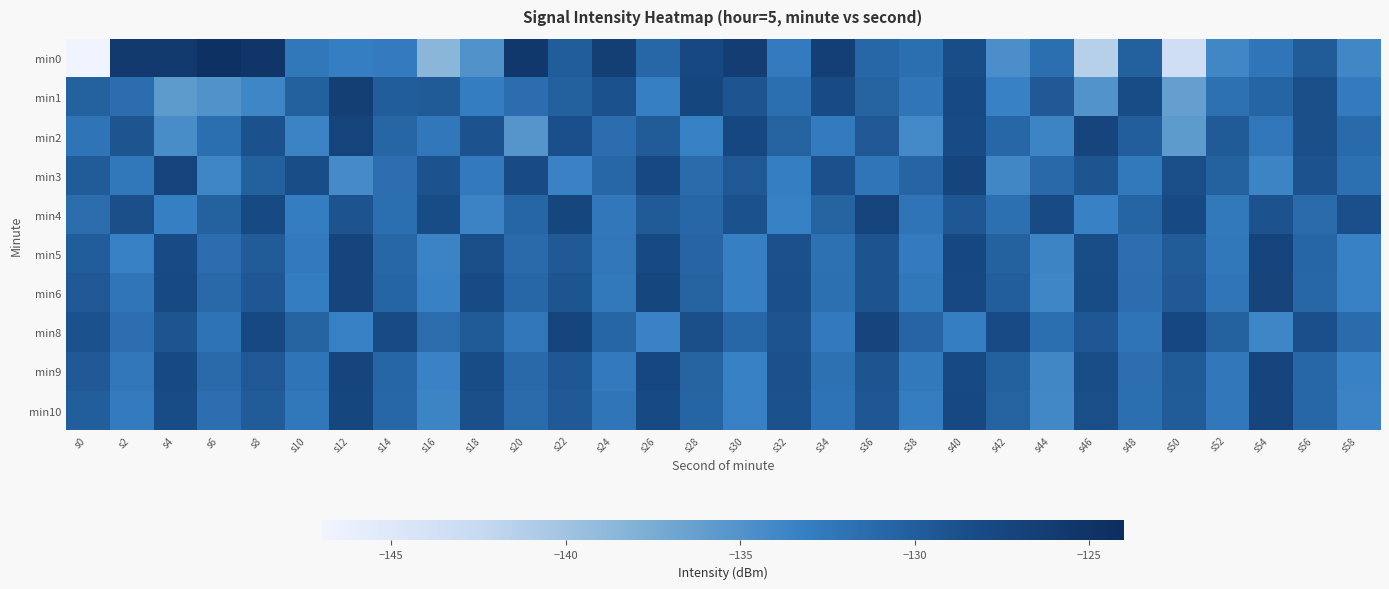

Reading left to right, extract all data points from this chart.

min0: s0=-147.0	s2=-125.9	s4=-125.8	s6=-124.6	s8=-125.1	s10=-132.5	s12=-133.1	s14=-132.7	s16=-138.5	s18=-134.9	s20=-125.6	s22=-130.0	s24=-126.5	s26=-131.0	s28=-127.7	s30=-126.3	s32=-132.8	s34=-126.5	s36=-131.0	s38=-131.7	s40=-128.4	s42=-134.6	s44=-131.7	s46=-141.4	s48=-130.2	s50=-143.4	s52=-134.0	s54=-132.2	s56=-129.8	s58=-134.0
min1: s0=-130.3	s2=-131.5	s4=-135.9	s6=-135.0	s8=-133.8	s10=-130.2	s12=-126.4	s14=-130.0	s16=-129.7	s18=-133.0	s20=-131.5	s22=-130.2	s24=-128.9	s26=-133.1	s28=-127.5	s30=-129.3	s32=-131.7	s34=-128.1	s36=-130.5	s38=-132.2	s40=-127.8	s42=-133.4	s44=-129.6	s46=-135.1	s48=-128.3	s50=-136.2	s52=-131.9	s54=-130.7	s56=-128.5	s58=-132.8
min2: s0=-132.1	s2=-129.3	s4=-134.5	s6=-131.7	s8=-128.9	s10=-133.6	s12=-127.2	s14=-130.8	s16=-132.4	s18=-129.1	s20=-135.3	s22=-128.7	s24=-131.5	s26=-129.9	s28=-133.2	s30=-127.6	s32=-130.4	s34=-132.8	s36=-129.5	s38=-134.1	s40=-128.2	s42=-131.0	s44=-133.7	s46=-127.4	s48=-130.1	s50=-135.8	s52=-129.7	s54=-132.3	s56=-128.6	s58=-131.2
min3: s0=-129.8	s2=-132.5	s4=-127.1	s6=-133.8	s8=-130.2	s10=-128.4	s12=-134.3	s14=-131.6	s16=-129.0	s18=-132.7	s20=-128.1	s22=-133.5	s24=-130.9	s26=-127.7	s28=-131.3	s30=-129.5	s32=-133.0	s34=-128.8	s36=-132.2	s38=-130.6	s40=-127.3	s42=-133.9	s44=-131.1	s46=-129.3	s48=-132.6	s50=-128.5	s52=-130.3	s54=-133.7	s56=-129.1	s58=-131.8
min4: s0=-131.4	s2=-128.6	s4=-133.1	s6=-130.3	s8=-127.8	s10=-132.9	s12=-129.2	s14=-131.7	s16=-128.3	s18=-133.6	s20=-130.8	s22=-127.5	s24=-132.4	s26=-129.7	s28=-131.0	s30=-128.9	s32=-133.2	s34=-130.5	s36=-127.2	s38=-132.1	s40=-129.4	s42=-131.8	s44=-128.1	s46=-133.4	s48=-130.7	s50=-127.9	s52=-132.6	s54=-129.0	s56=-131.3	s58=-128.7
min5: s0=-130.0	s2=-133.3	s4=-128.2	s6=-131.5	s8=-129.8	s10=-132.7	s12=-127.4	s14=-130.9	s16=-133.6	s18=-128.5	s20=-131.2	s22=-129.6	s24=-132.3	s26=-127.9	s28=-130.6	s30=-133.1	s32=-128.8	s34=-131.9	s36=-129.2	s38=-132.8	s40=-127.6	s42=-130.3	s44=-133.7	s46=-128.4	s48=-131.6	s50=-129.9	s52=-132.5	s54=-127.1	s56=-130.8	s58=-133.4
min6: s0=-129.5	s2=-132.2	s4=-127.8	s6=-131.1	s8=-129.4	s10=-132.9	s12=-127.3	s14=-130.7	s16=-133.4	s18=-128.2	s20=-131.0	s22=-129.3	s24=-132.6	s26=-127.5	s28=-130.4	s30=-133.1	s32=-128.7	s34=-131.8	s36=-129.2	s38=-132.5	s40=-127.7	s42=-130.1	s44=-133.8	s46=-128.3	s48=-131.5	s50=-129.6	s52=-132.2	s54=-127.0	s56=-130.9	s58=-133.3
min8: s0=-128.9	s2=-131.6	s4=-129.3	s6=-132.0	s8=-127.7	s10=-130.5	s12=-133.2	s14=-128.0	s16=-131.4	s18=-129.7	s20=-132.3	s22=-127.1	s24=-130.8	s26=-133.5	s28=-128.5	s30=-131.0	s32=-129.2	s34=-132.7	s36=-127.3	s38=-130.6	s40=-133.0	s42=-128.2	s44=-131.7	s46=-129.4	s48=-132.1	s50=-127.6	s52=-130.3	s54=-133.8	s56=-128.7	s58=-131.3
min9: s0=-129.6	s2=-132.4	s4=-127.9	s6=-131.2	s8=-129.5	s10=-132.1	s12=-127.4	s14=-130.8	s16=-133.5	s18=-128.3	s20=-131.1	s22=-129.4	s24=-132.7	s26=-127.6	s28=-130.5	s30=-133.2	s32=-128.8	s34=-131.9	s36=-129.3	s38=-132.6	s40=-127.8	s42=-130.2	s44=-133.9	s46=-128.4	s48=-131.6	s50=-129.7	s52=-132.3	s54=-127.2	s56=-130.9	s58=-133.4
min10: s0=-130.1	s2=-132.8	s4=-128.3	s6=-131.6	s8=-129.9	s10=-132.5	s12=-127.5	s14=-131.0	s16=-133.7	s18=-128.6	s20=-131.3	s22=-129.6	s24=-132.2	s26=-127.8	s28=-130.7	s30=-133.3	s32=-128.9	s34=-132.0	s36=-129.4	s38=-132.9	s40=-127.7	s42=-130.4	s44=-134.0	s46=-128.5	s48=-131.7	s50=-129.8	s52=-132.4	s54=-127.3	s56=-131.0	s58=-133.6